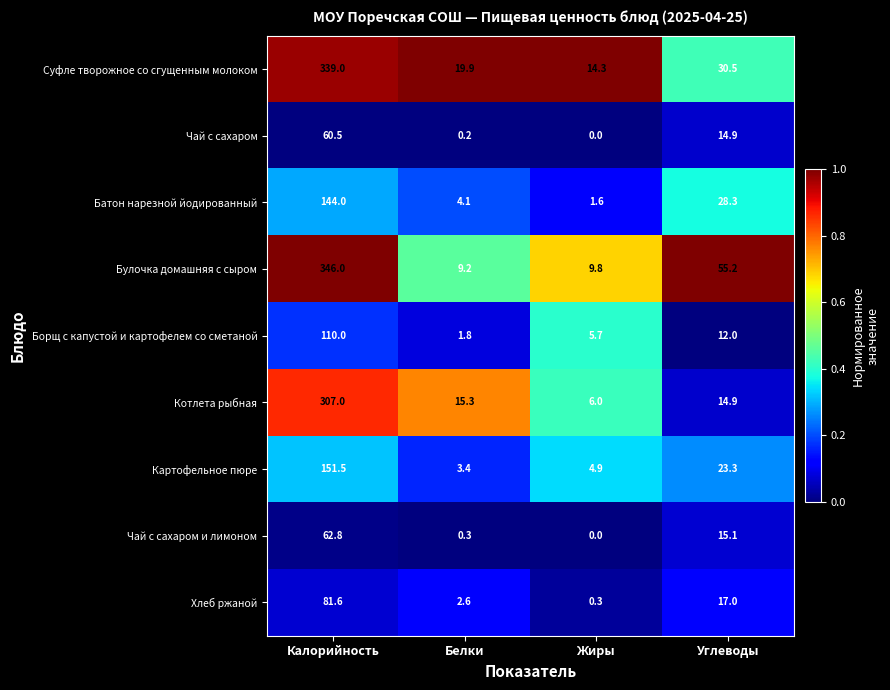

Which series has the largest range (max minus min)?

Булочка домашняя с сыром